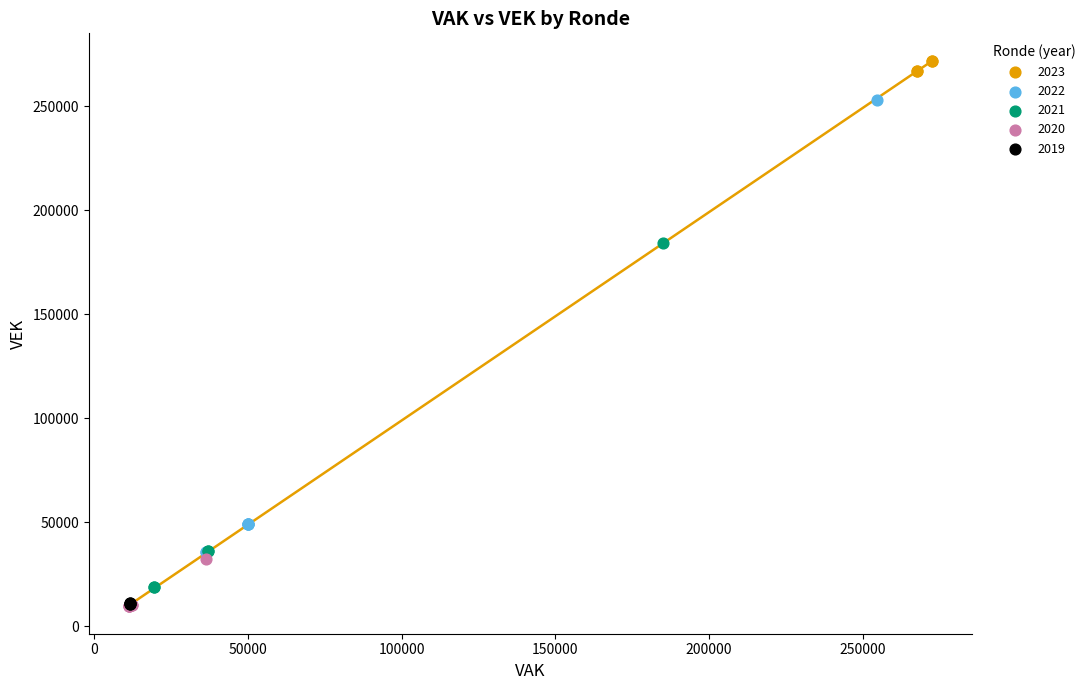

Which series reaches the maximum Y coordinate?

2023